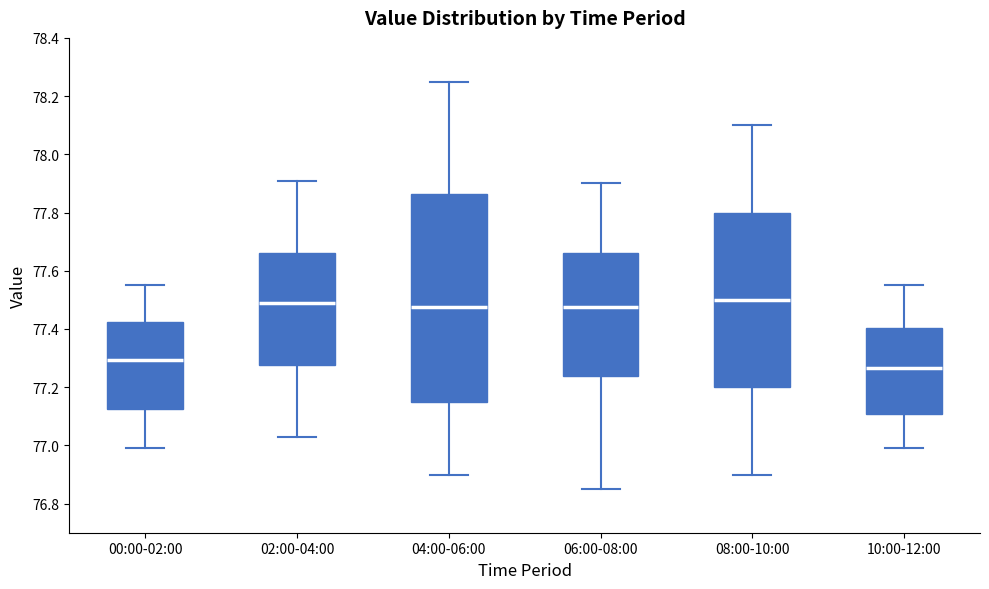

Reading left to right, read every box against the y-axis: the position of its median line, the range the box covers, and the ends of its whiskers. The values are not printed on the chart, so give them approximately, as read against the axis.

00:00-02:00: median 77.30, box 77.12 to 77.42, whiskers 77.00 to 77.56
02:00-04:00: median 77.50, box 77.28 to 77.66, whiskers 77.04 to 77.92
04:00-06:00: median 77.48, box 77.16 to 77.86, whiskers 76.90 to 78.26
06:00-08:00: median 77.48, box 77.24 to 77.66, whiskers 76.86 to 77.90
08:00-10:00: median 77.50, box 77.20 to 77.80, whiskers 76.90 to 78.10
10:00-12:00: median 77.26, box 77.10 to 77.40, whiskers 77.00 to 77.56